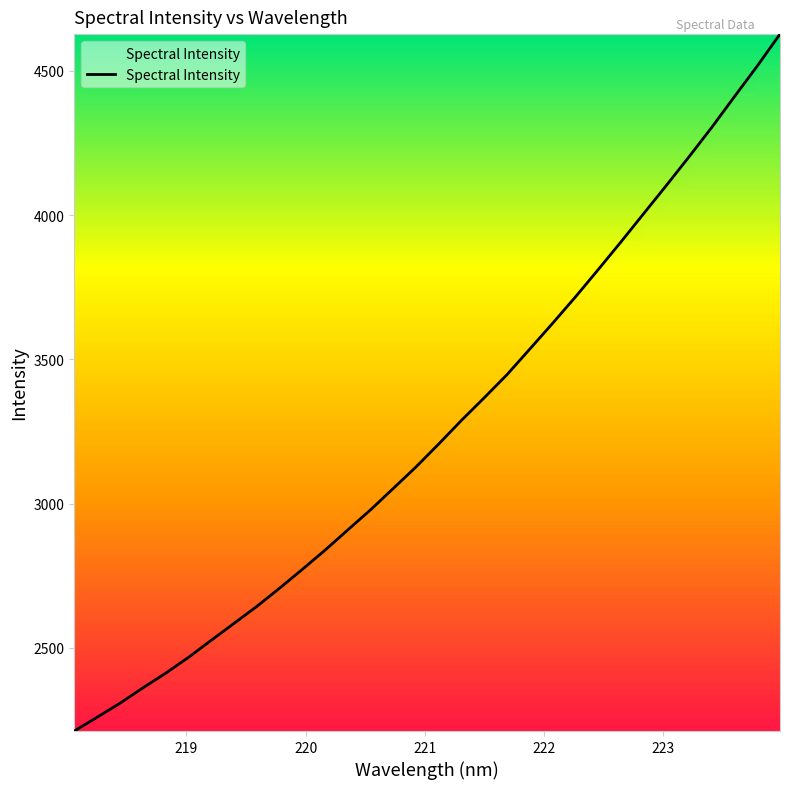

What is the maximum value shown in the chart?

4627.5